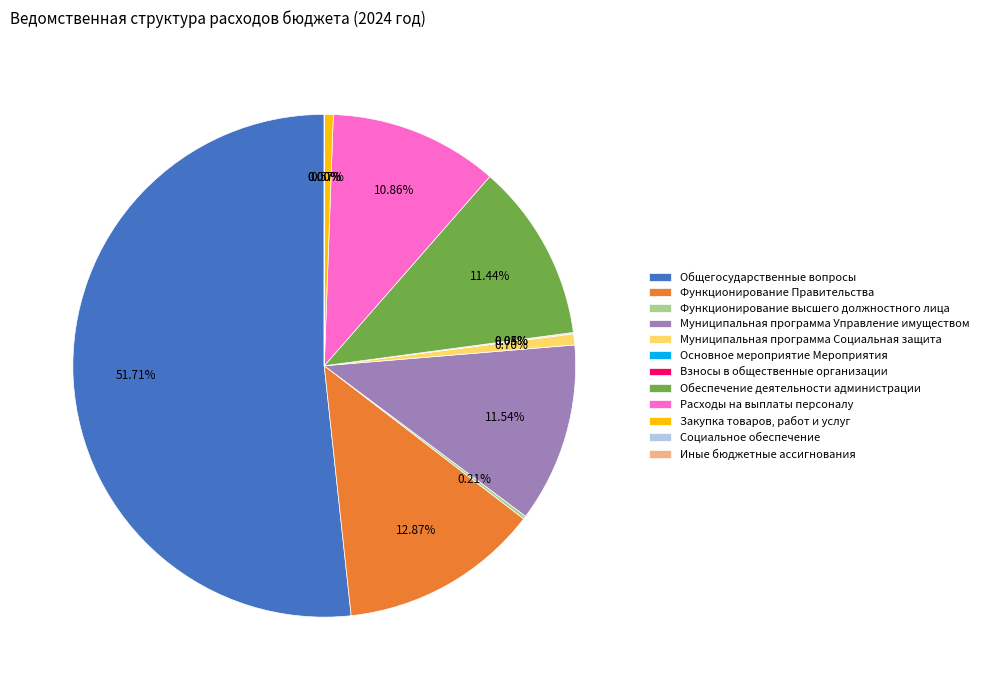

Is there any slice that represents more than half of the pie?

Yes